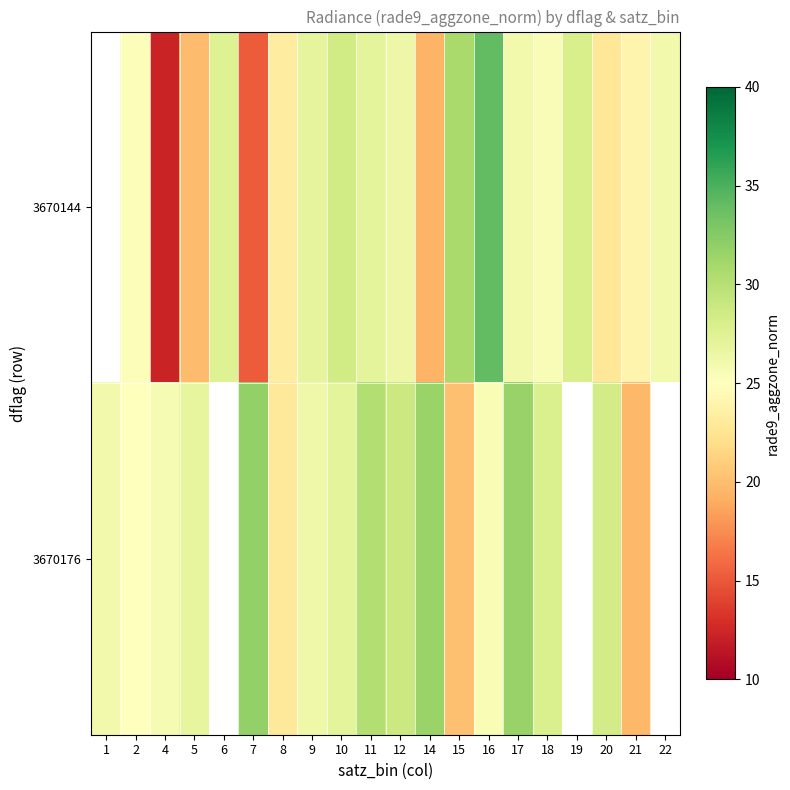

At which category does the chart reach its peak across all series?

16